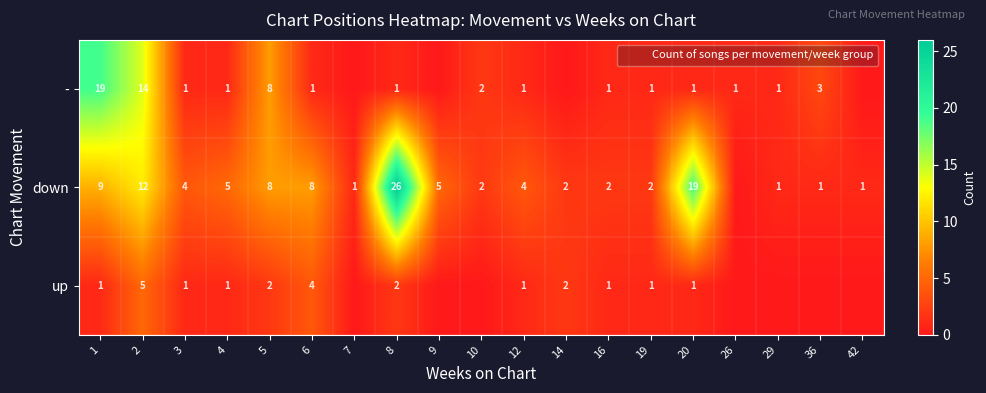

Is the value of up at 5 greater than the value of - at 4?

Yes